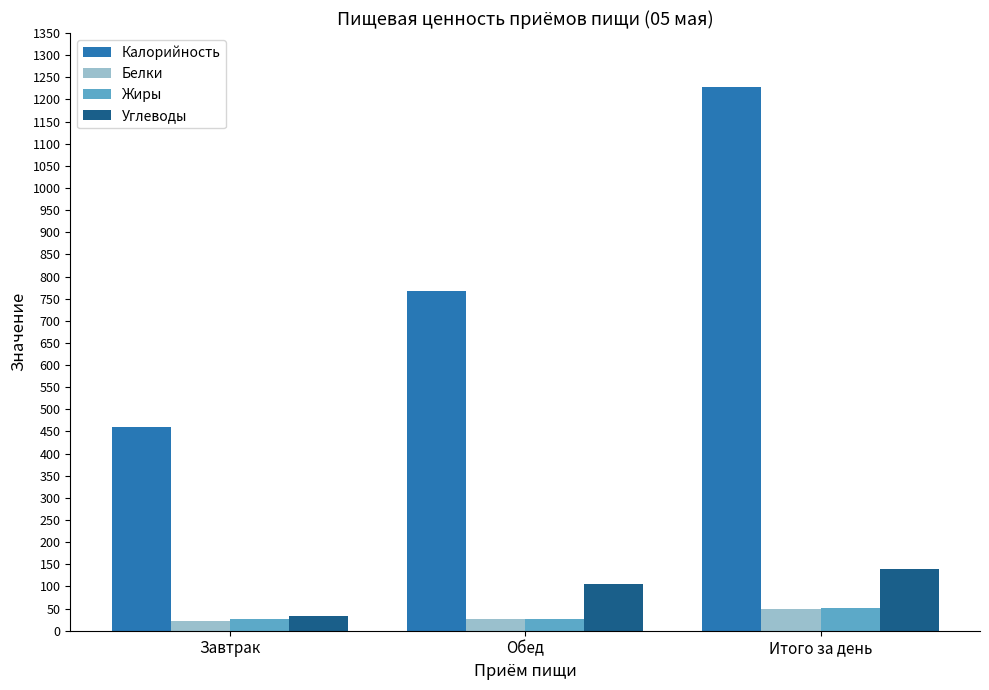

How many values in the Углеводы series are below 106?

1